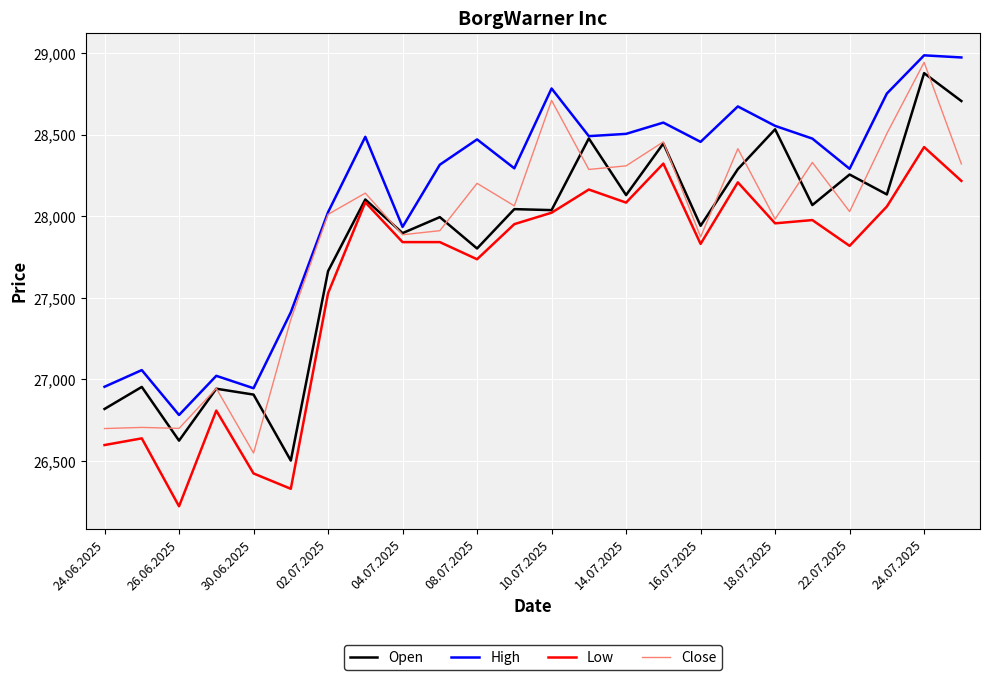

What is the minimum value for Low?

26223